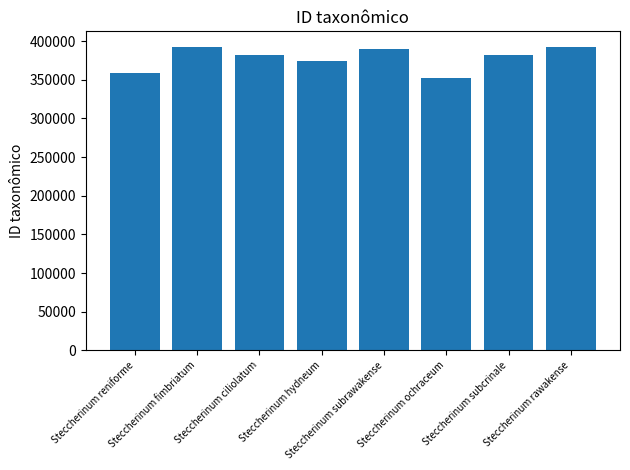

What is the average value?

377958